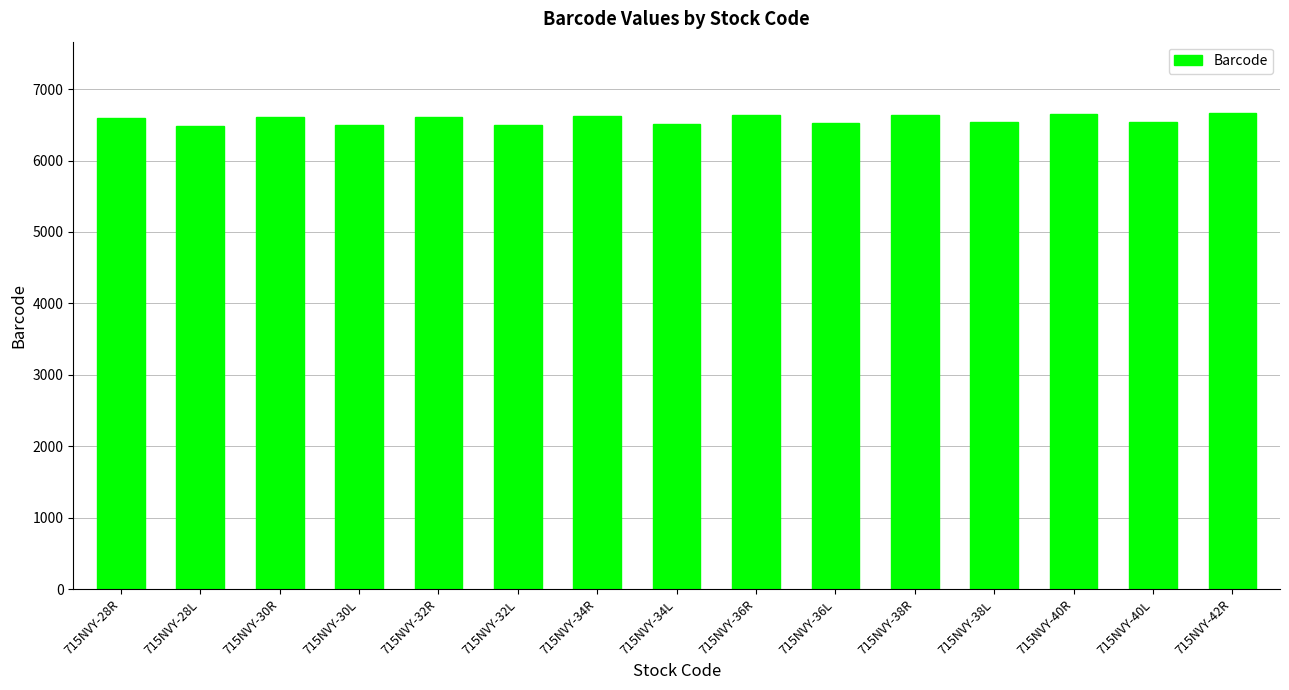

How many bars are there in total?

15